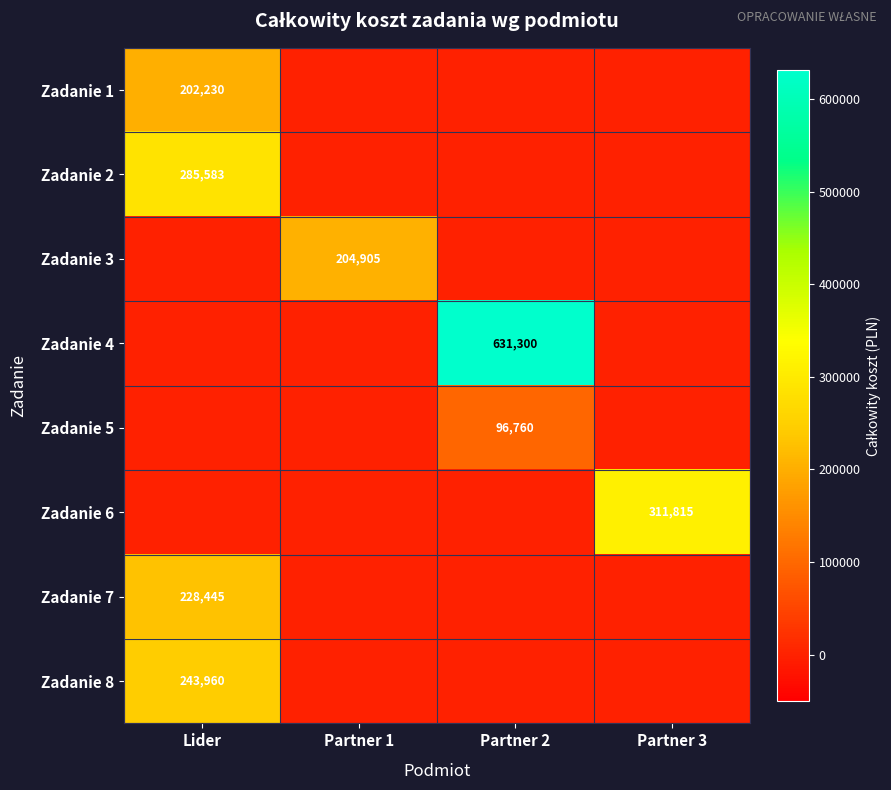

Is it true that Zadanie 5 equals 54372 at Partner 2?

False